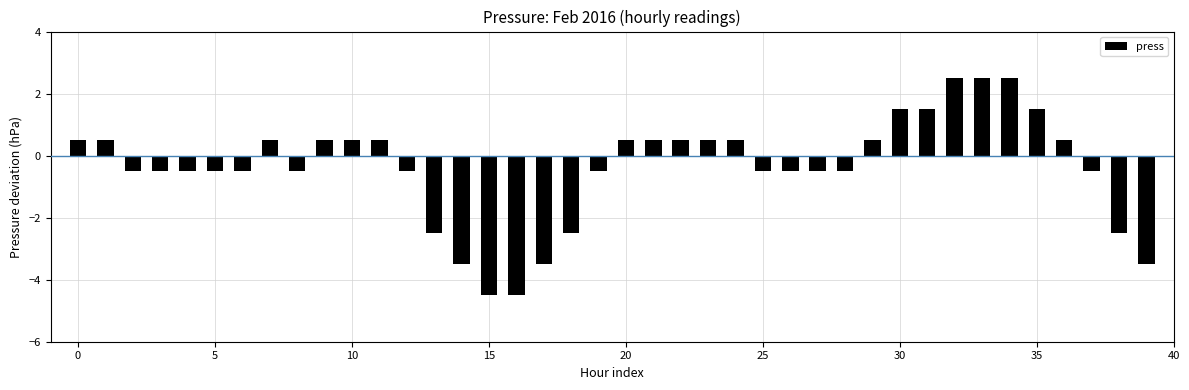

What is the greatest value displayed?

2.5